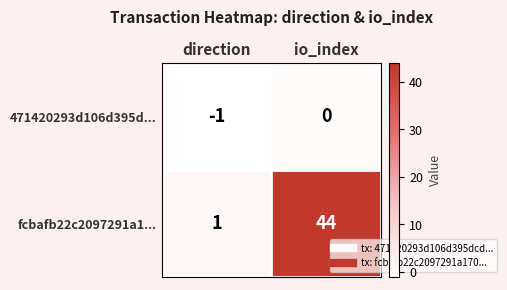

Count the number of data series in this chart.

2